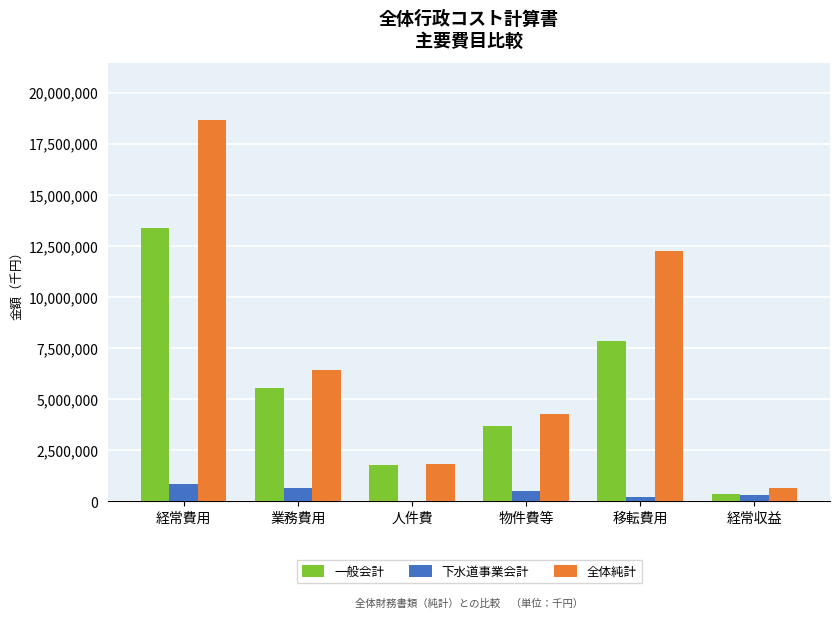

How many 一般会計 values are between 1764773 and 7825414?

4